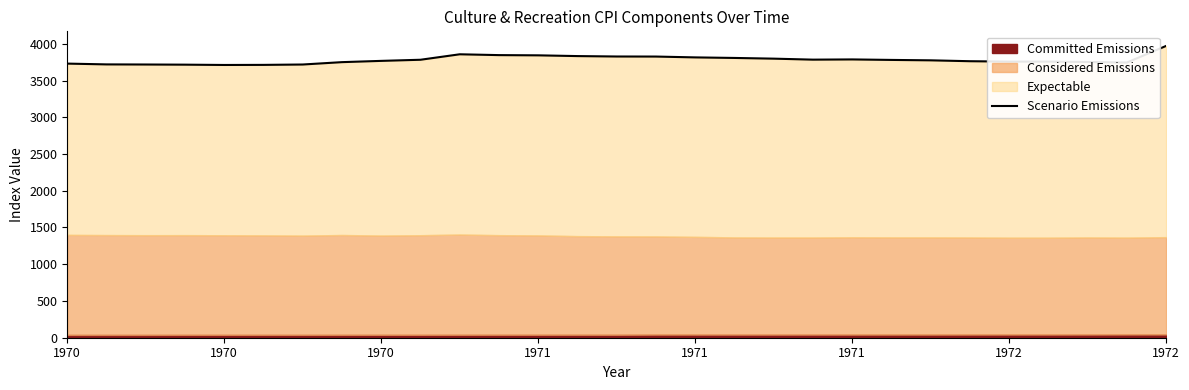

The chart shows a value of 798.3 at 19. True or false?

False